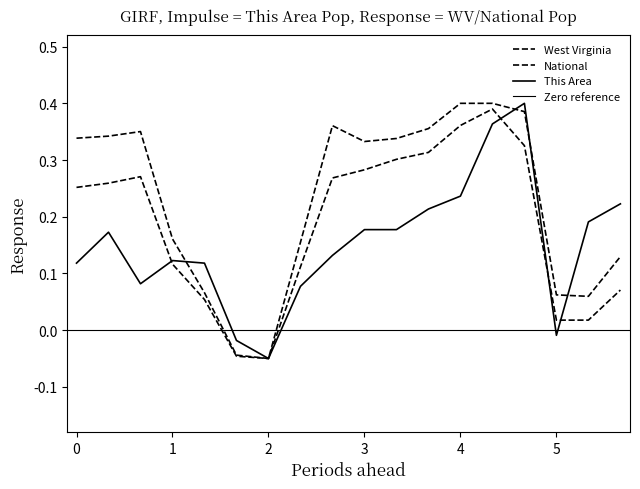

True or false: This Area has more than 2 interior local peaks.

True